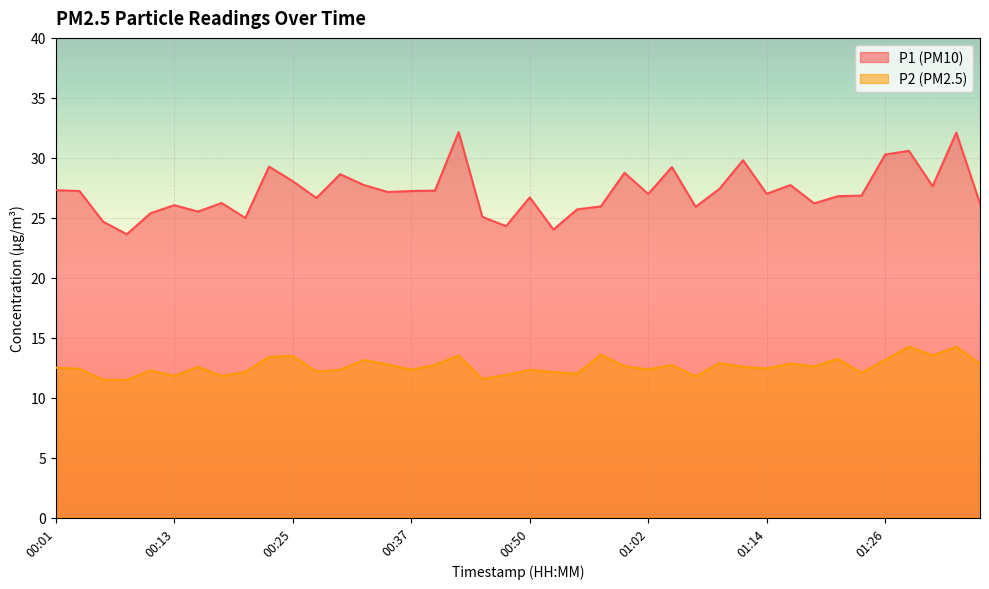

What position from the right is 01:24?

6